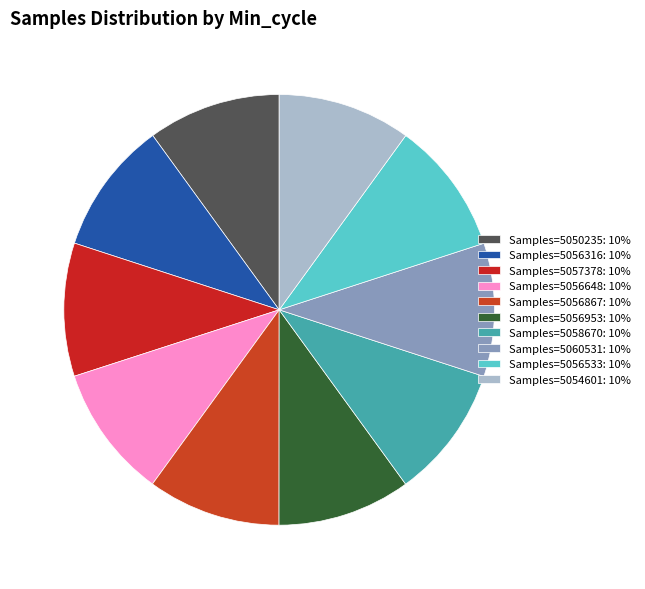

How many segments does this pie chart have?

10